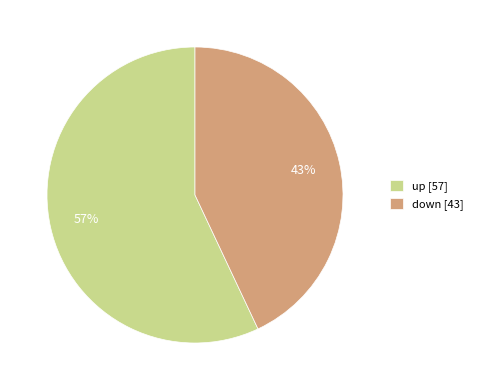

To the nearest percent, what is the average slice percentage?

50%